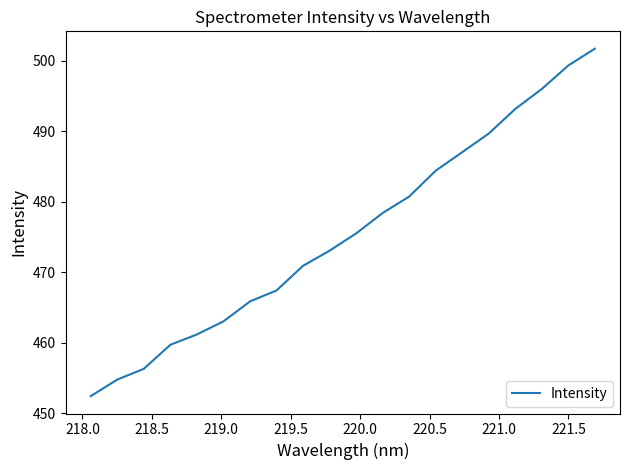

What is the greatest value displayed?

501.7